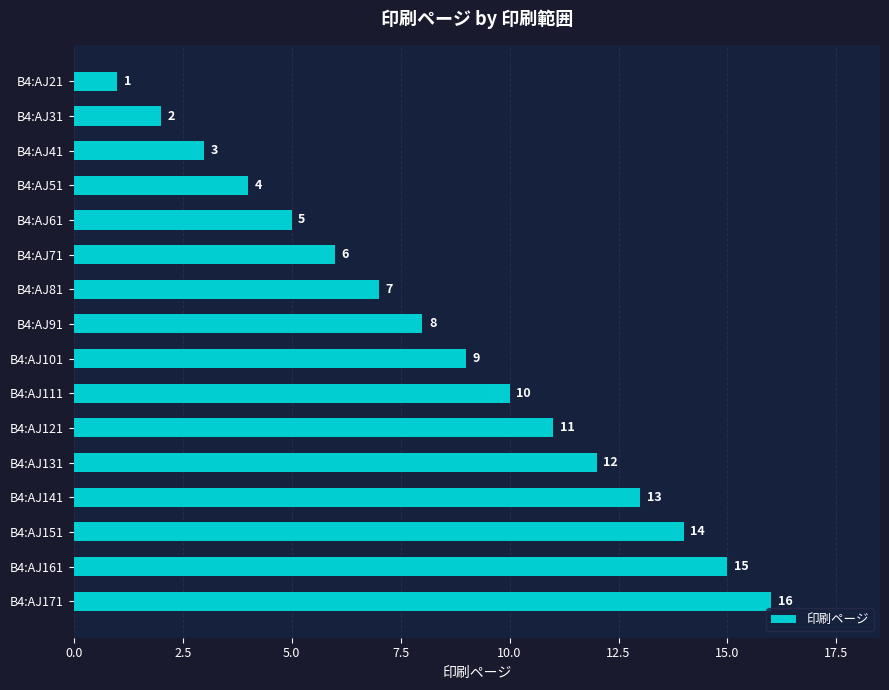

How many bars are there in total?

16